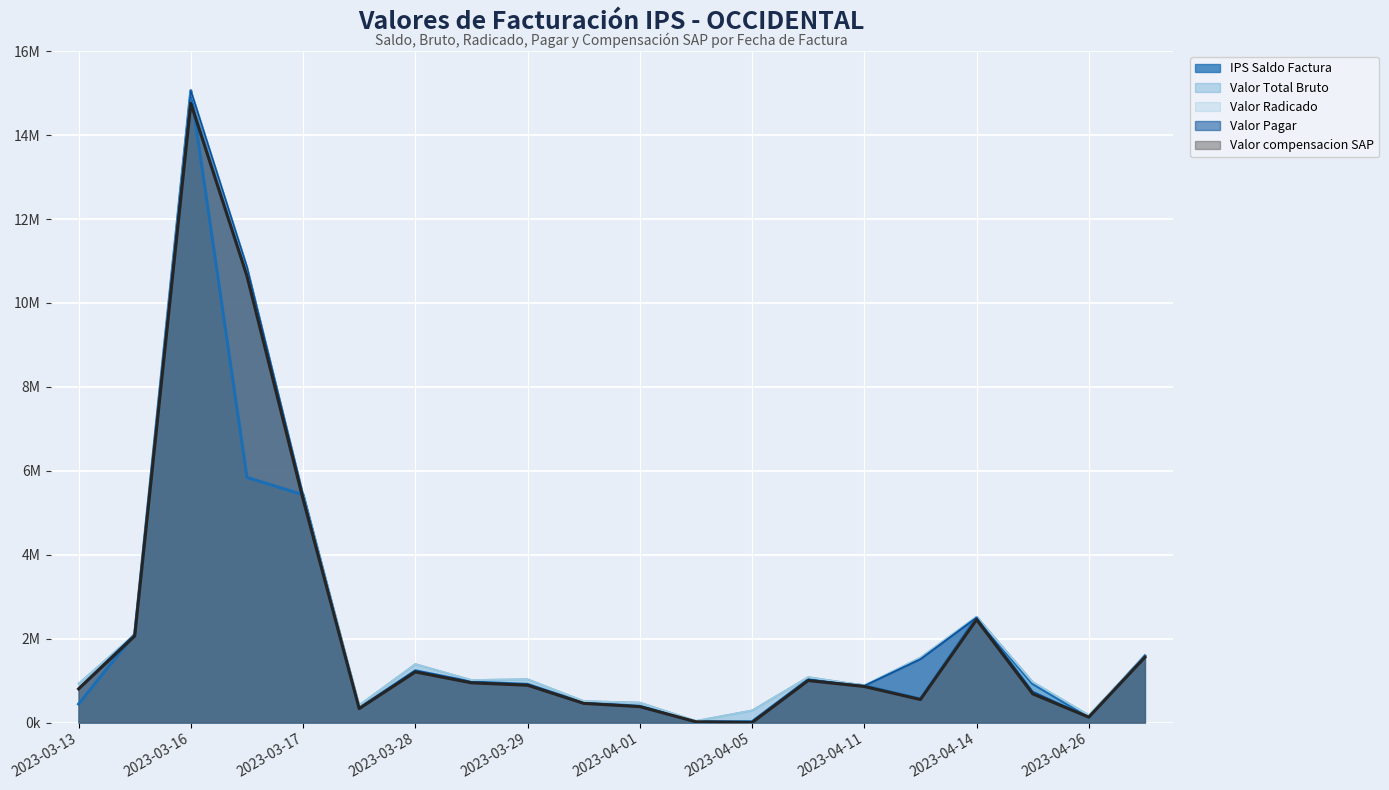

What is the label of the 13th point from the right?

2023-03-29